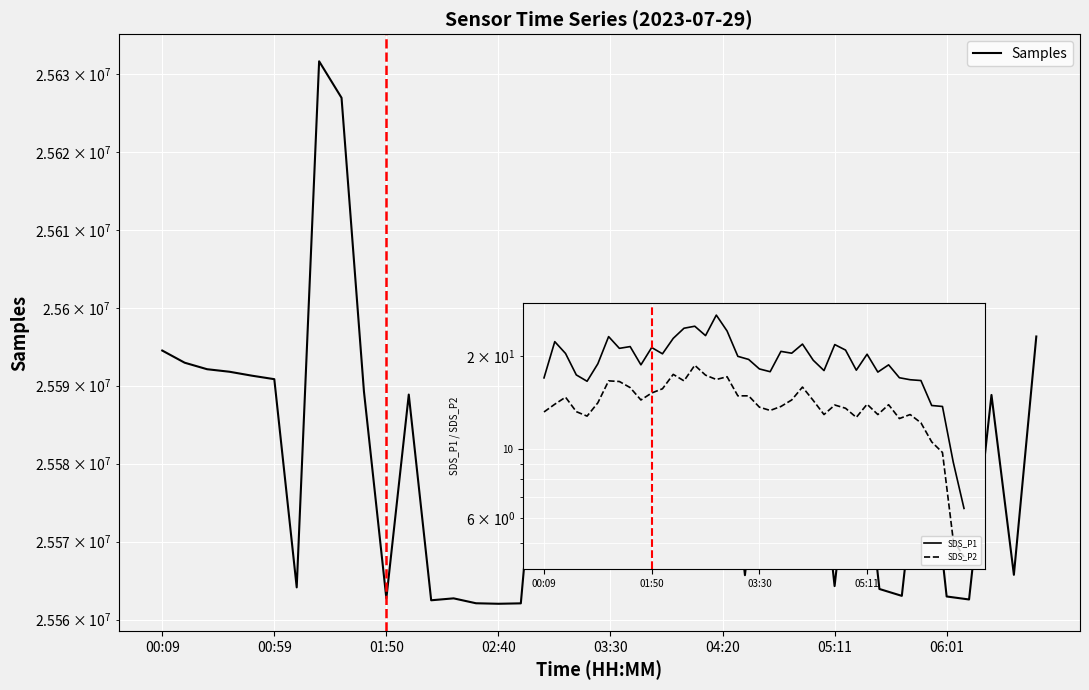

Does the chart display data point markers on the line(s)?

No